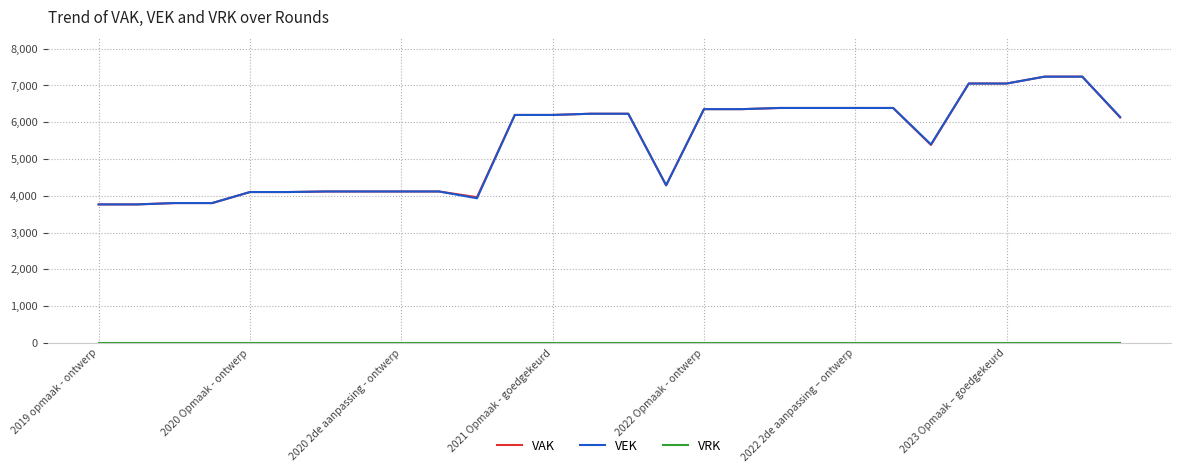

What is the lowest value of the VAK series?

3764